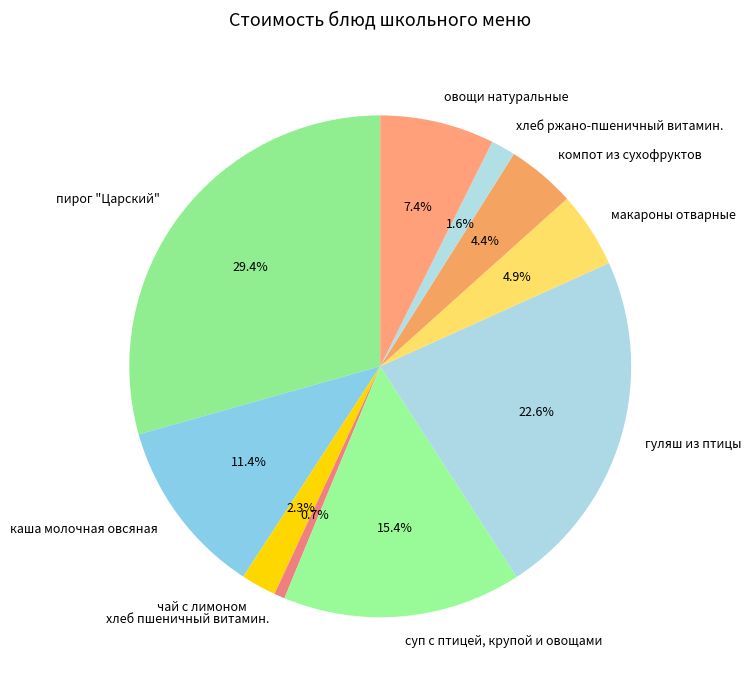

The макароны отварные slice represents 5% of the pie. True or false?

True